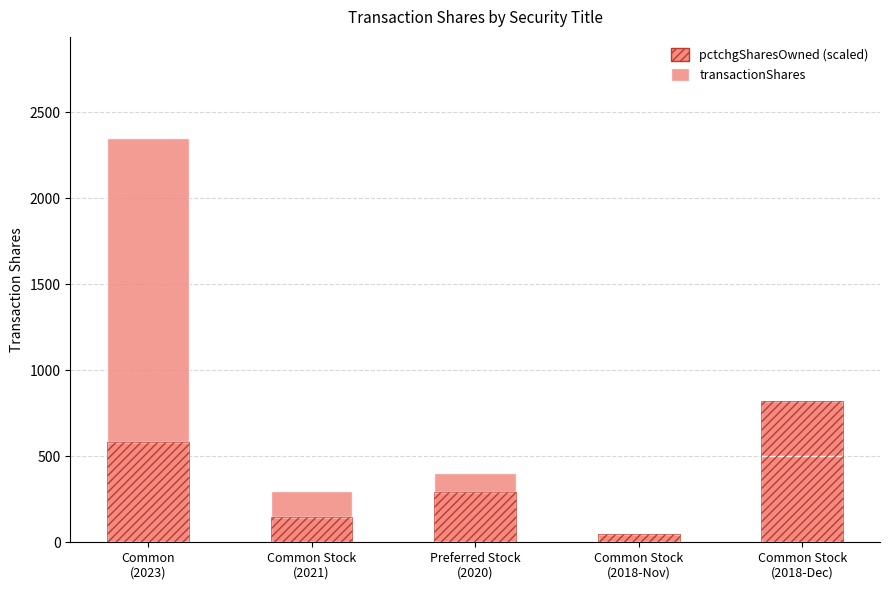

Reading left to right, what are all the values shown in this chart?

pctchgSharesOwned (scaled): 580.8	145.2	290.4	48.4	822.8
transactionShares: 1770.2	154.8	109.6	1.6	-322.8